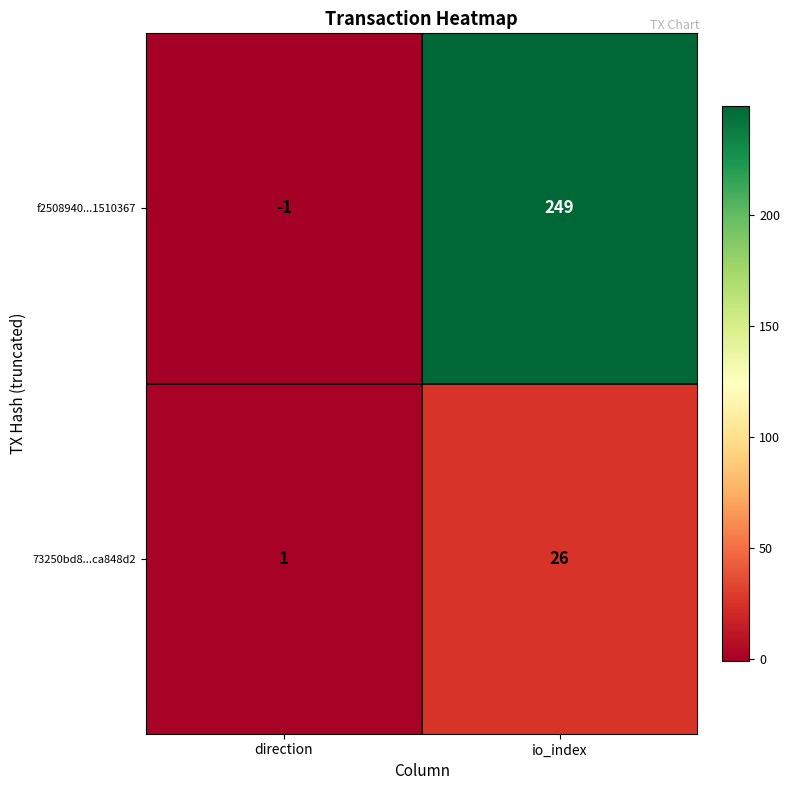

What value does the f2508940...1510367 series have at io_index, to the nearest 5?

250